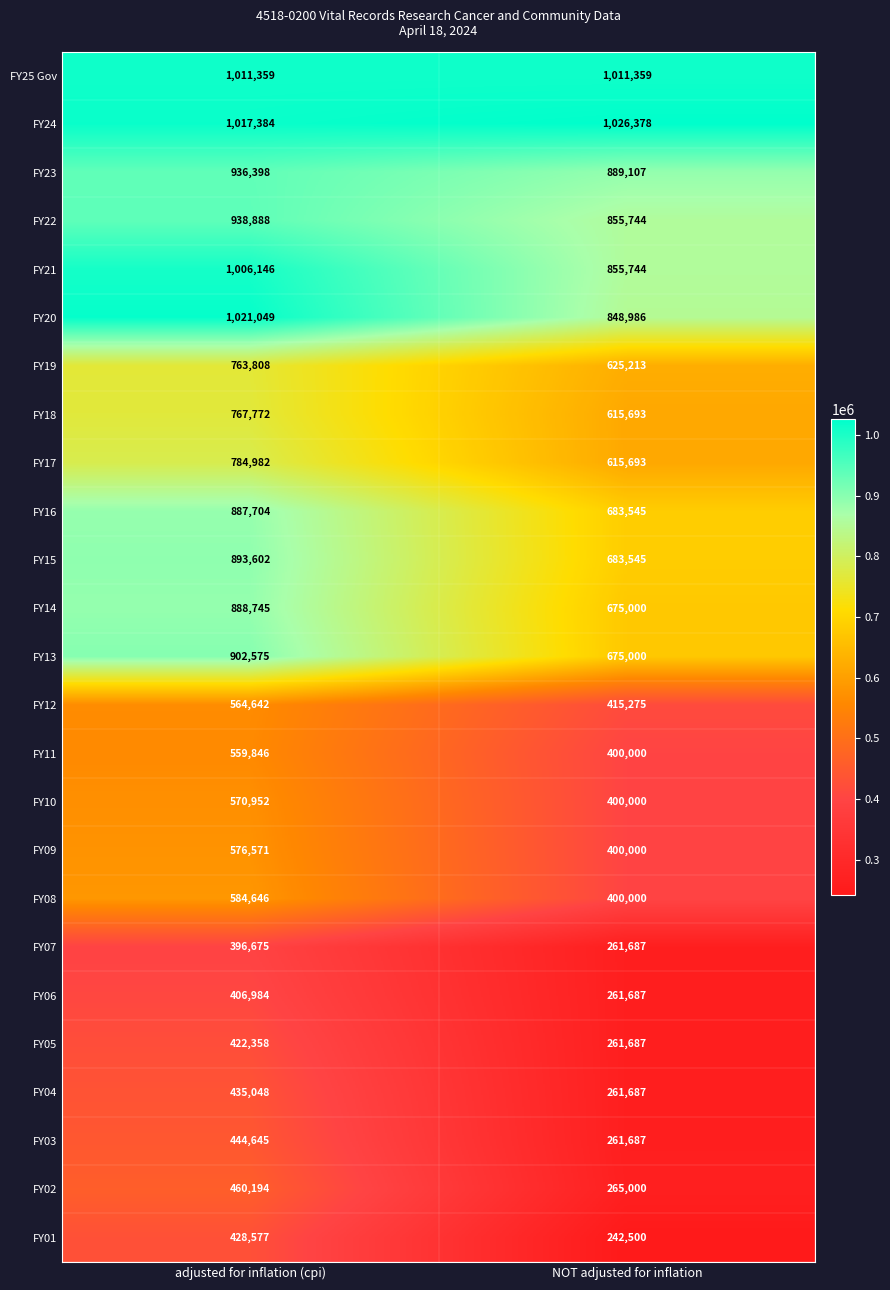

At which label is FY18 closest to 691732?

NOT adjusted for inflation